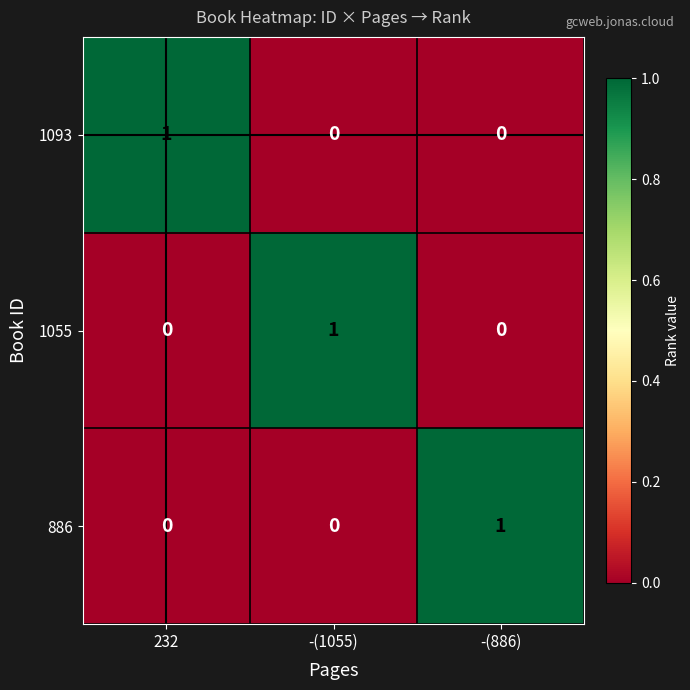

The 1055 series shows 1 at -(1055). True or false?

True